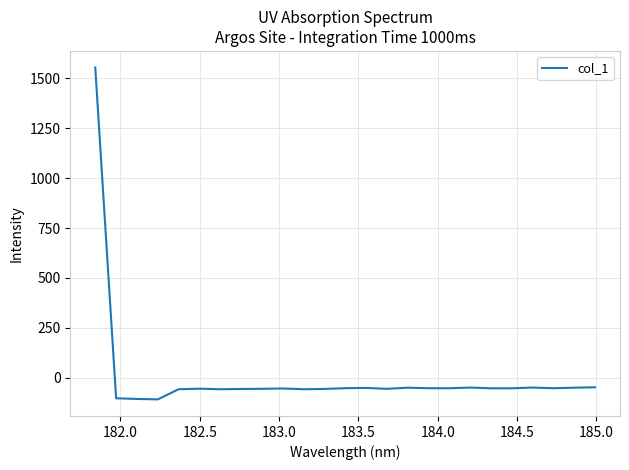

What is the smallest value displayed?

-109.1